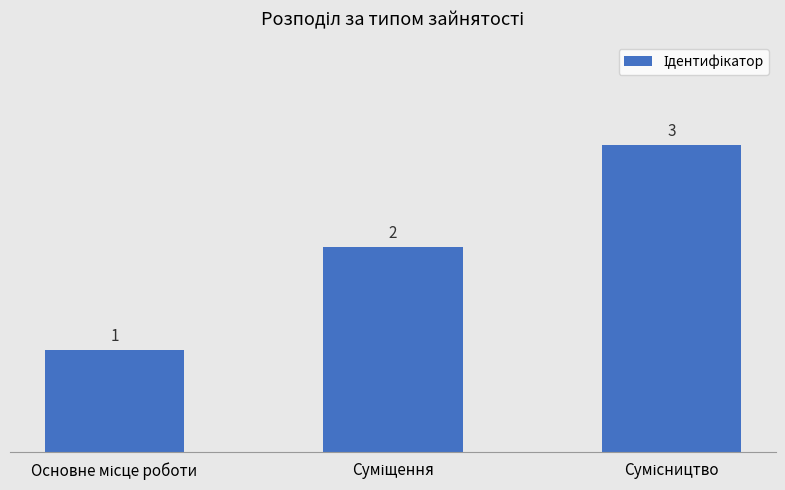

What is the sum of all values?

6